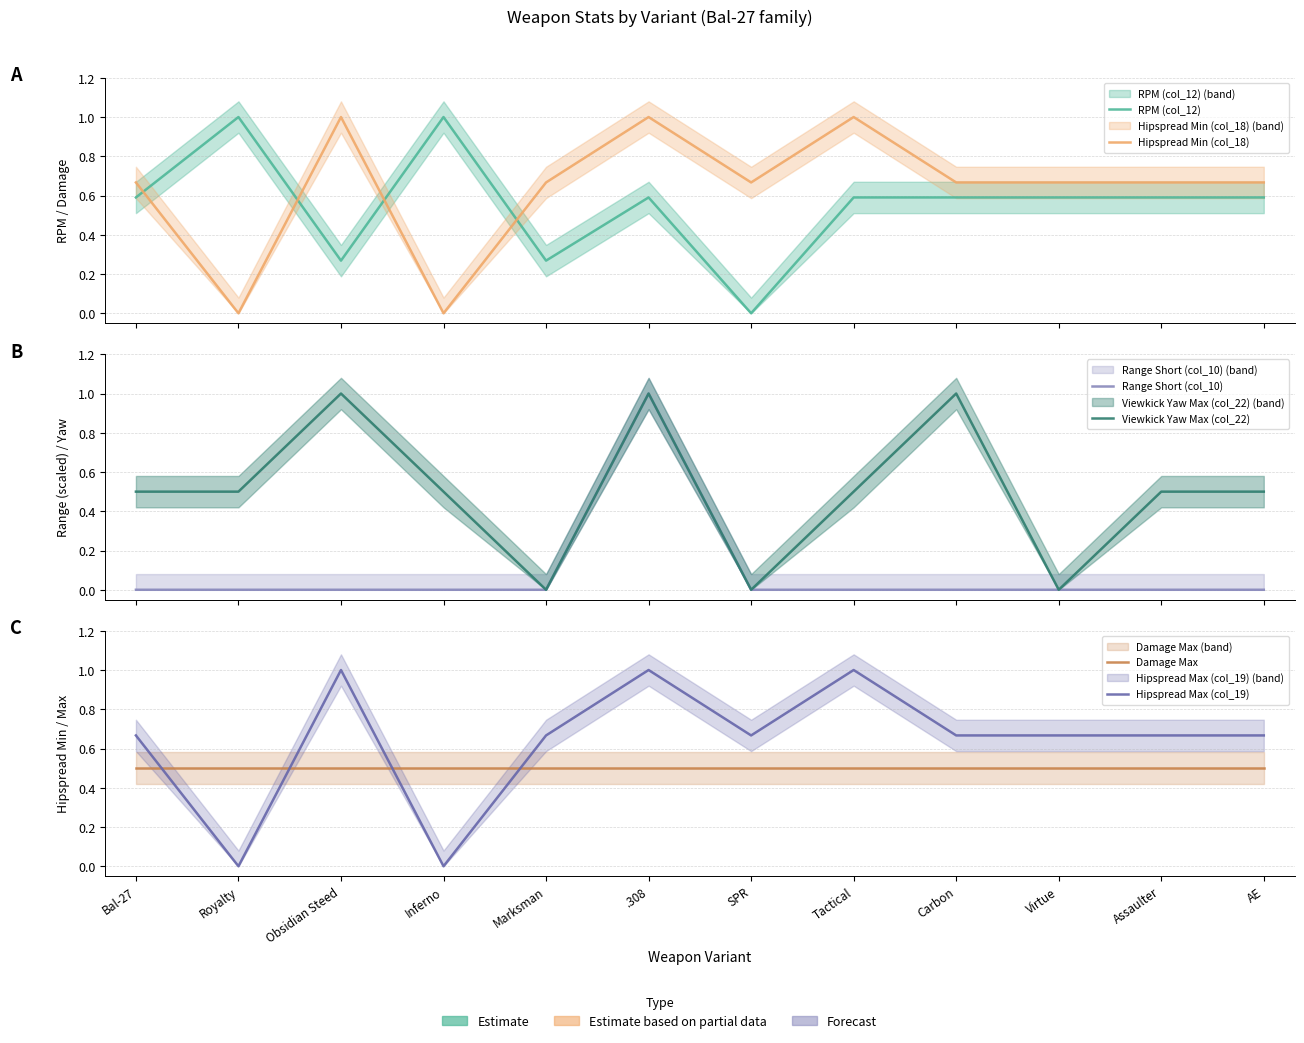

Is it true that Hipspread Min (col_18) equals 1.0 at Carbon?

False